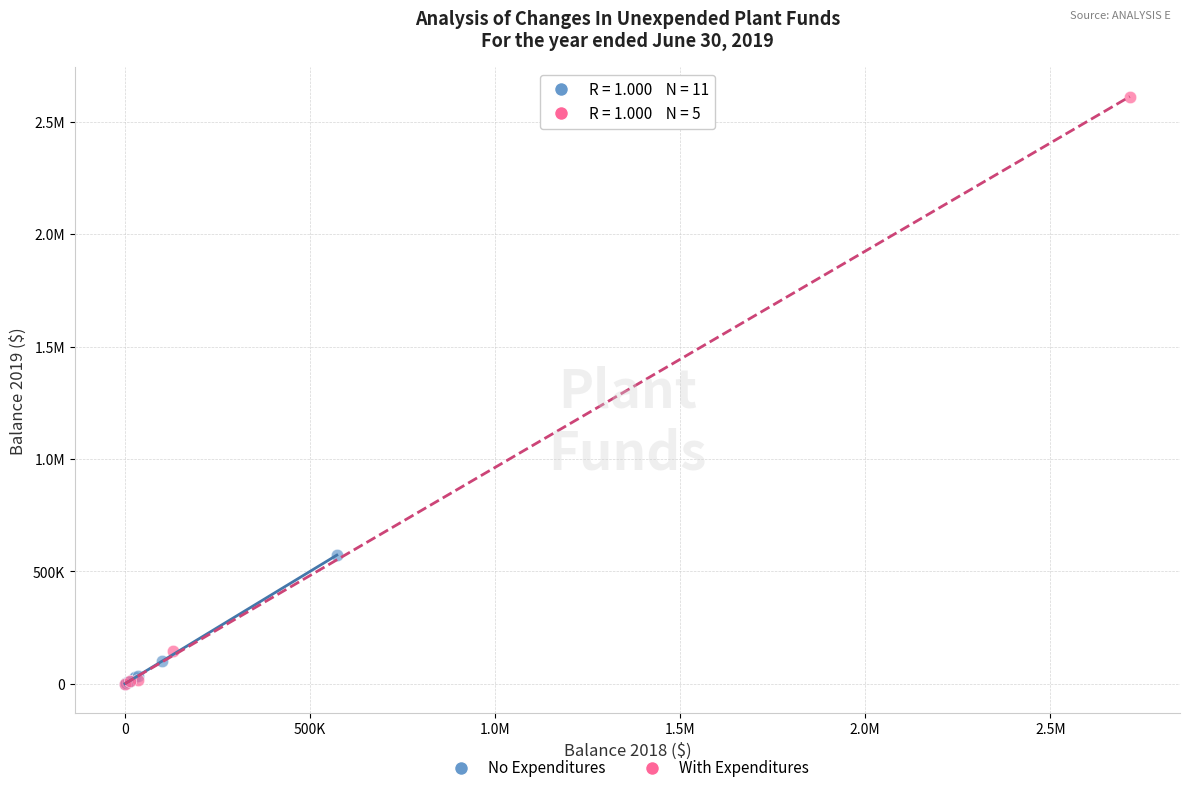

What are all the series names shown in the legend?

No Expenditures, With Expenditures